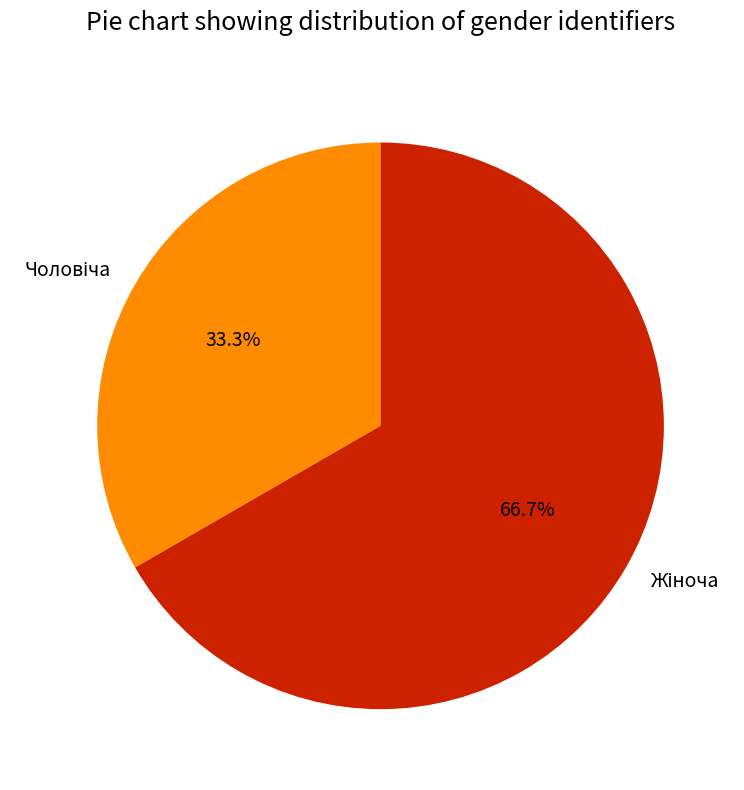

To the nearest percent, what is the average slice percentage?

50%